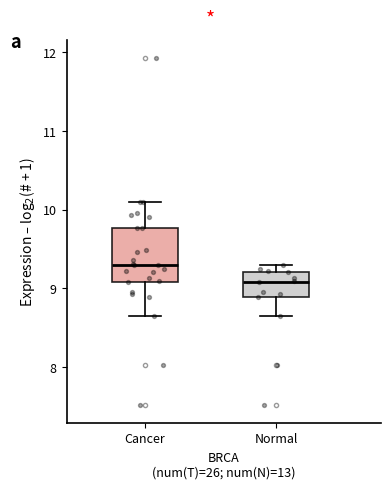

Comparing the boxes themselves (not the whiskers), which one is the tallest?

Cancer